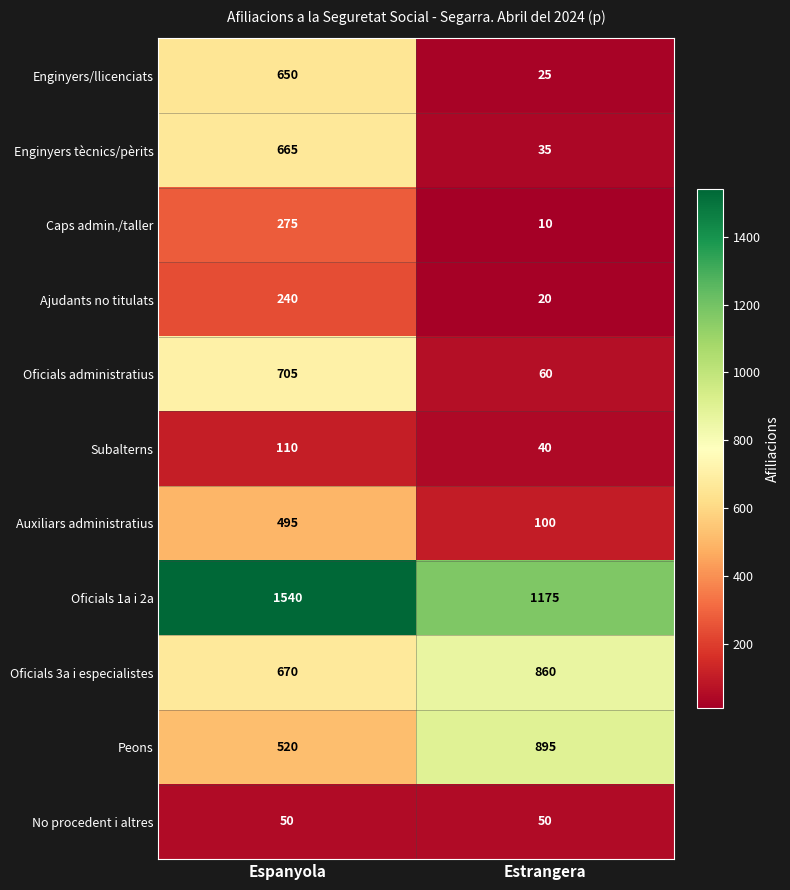

Reading left to right, extract all data points from this chart.

Enginyers/llicenciats: 650	25
Enginyers tècnics/pèrits: 665	35
Caps admin./taller: 275	10
Ajudants no titulats: 240	20
Oficials administratius: 705	60
Subalterns: 110	40
Auxiliars administratius: 495	100
Oficials 1a i 2a: 1540	1175
Oficials 3a i especialistes: 670	860
Peons: 520	895
No procedent i altres: 50	50